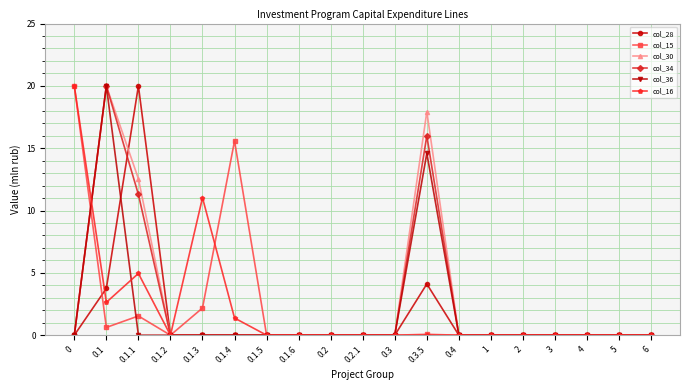

The value of col_16 at 4 is -10.6. True or false?

False